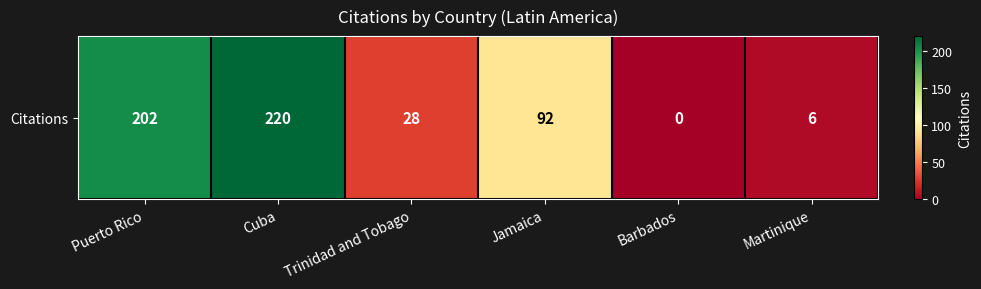

Reading right to left, transcribe all the data shown in this chart.

6	0	92	28	220	202